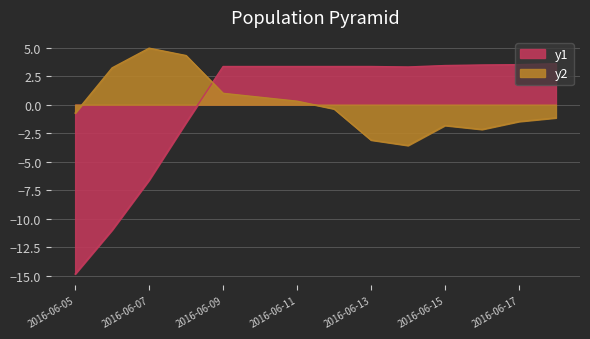

Which category has the highest value across all series?

2016-06-07